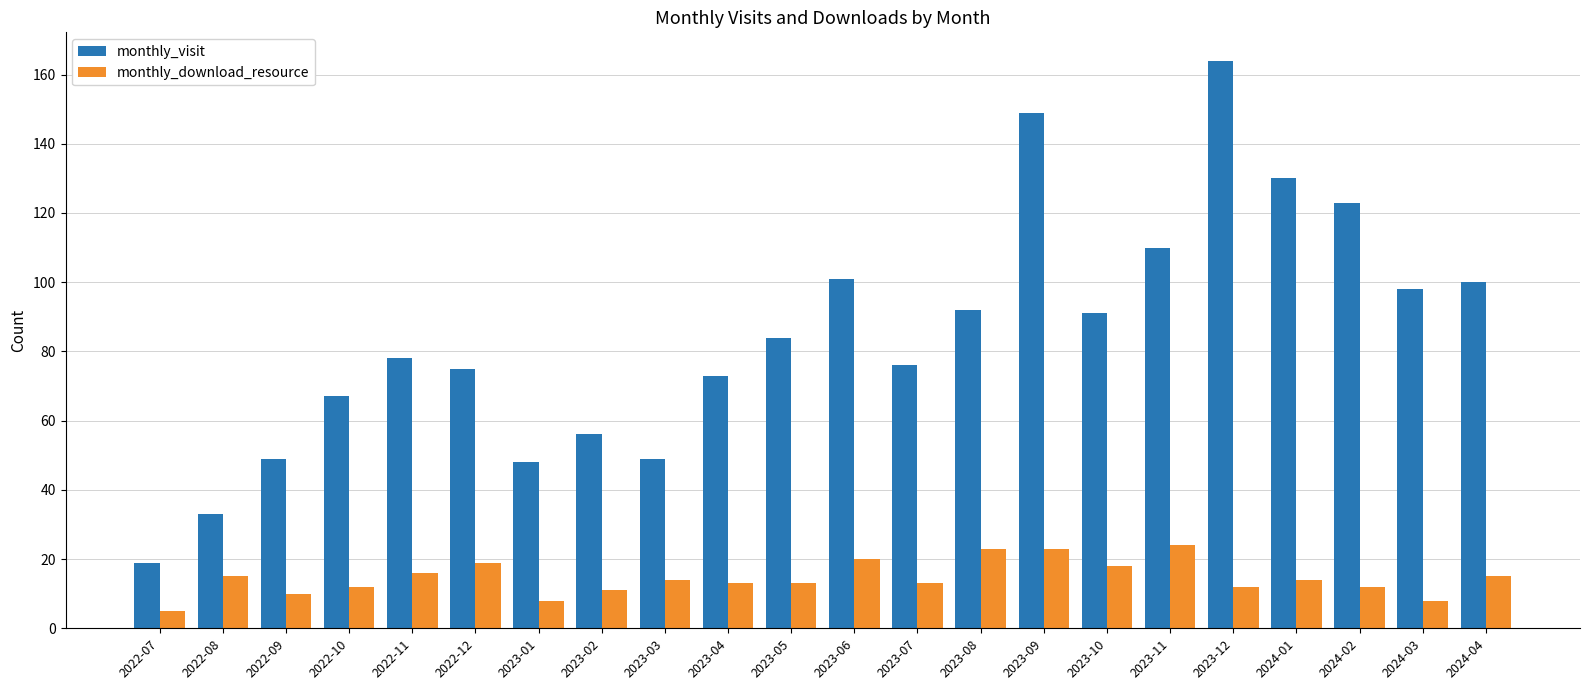

What is the sum of all monthly_visit values?

1865